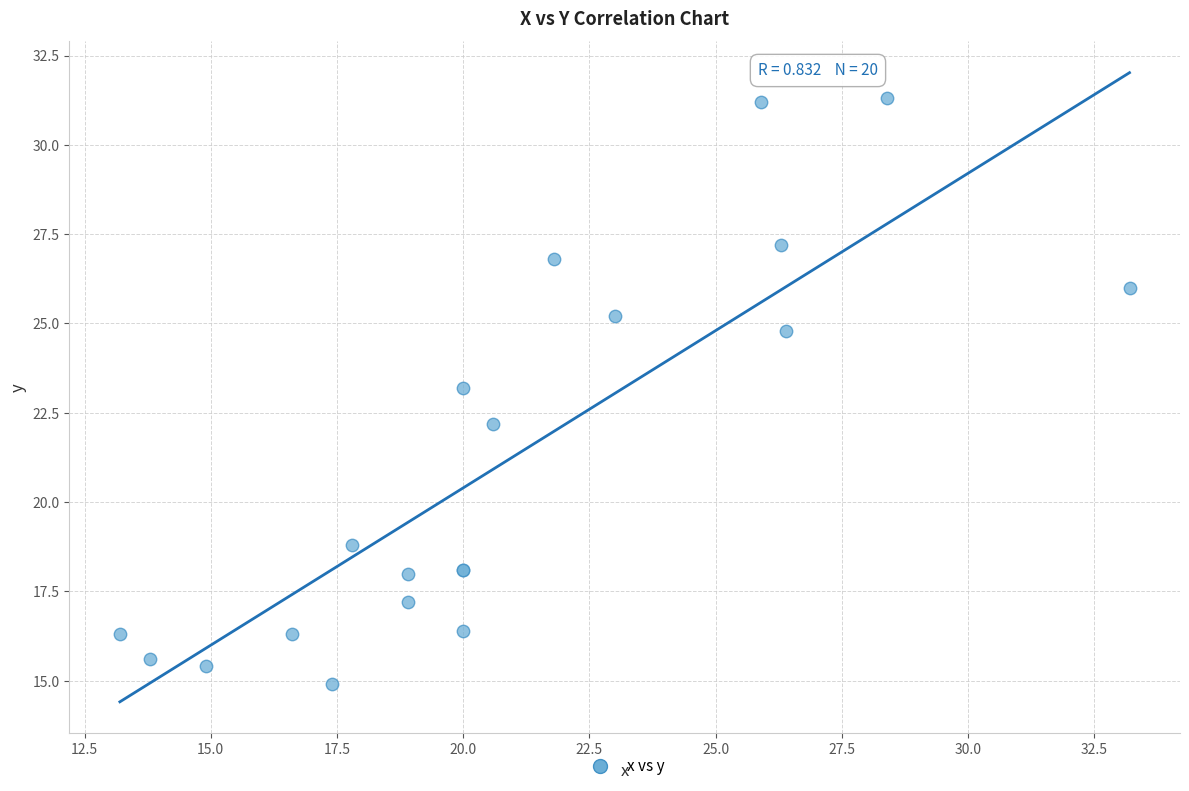

What Y value in the scatter plot is closest to 23?

23.2